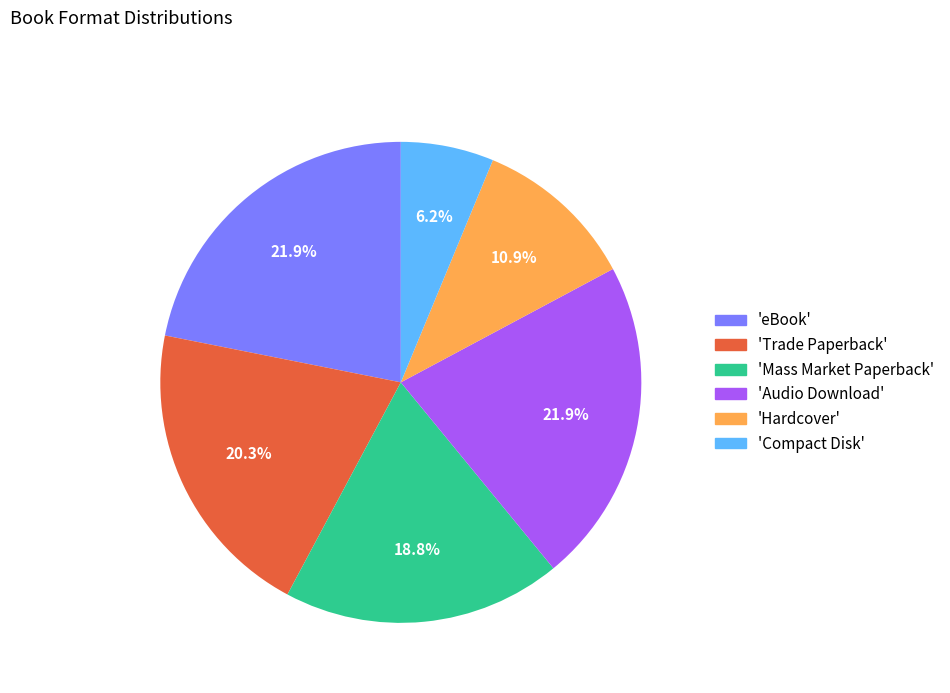

What is the smallest slice in the pie chart?

'Compact Disk'